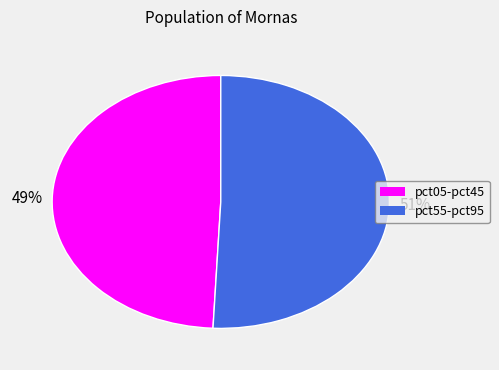

Is there a majority slice in this chart?

Yes